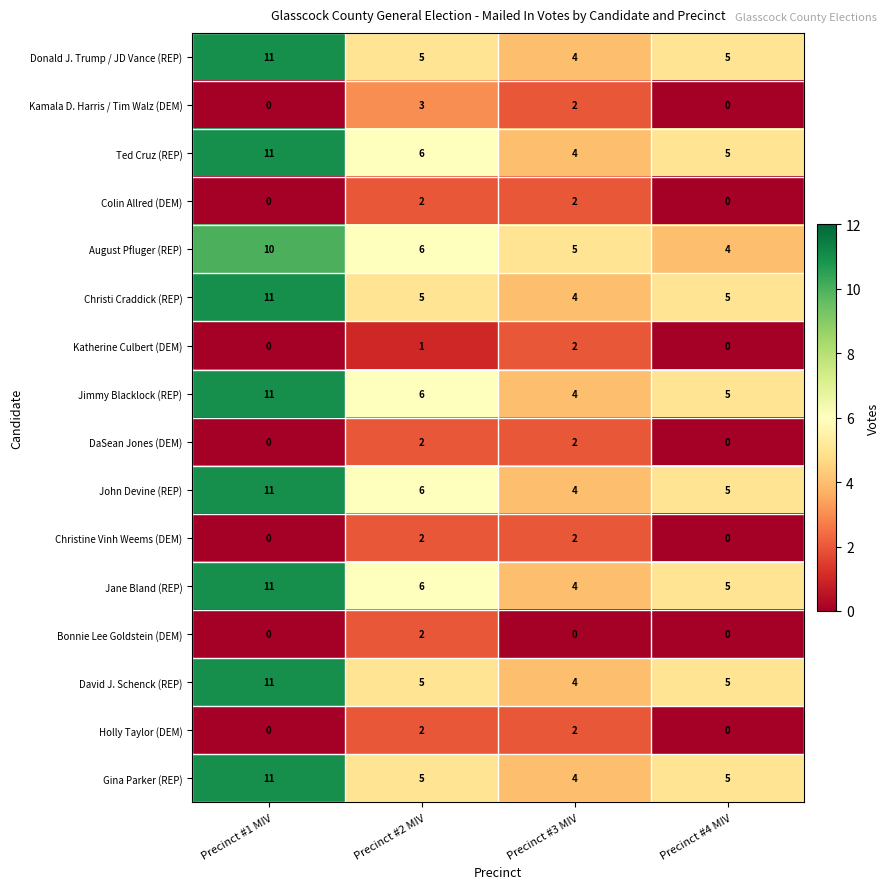

What is the sum of all Colin Allred (DEM) values?

4